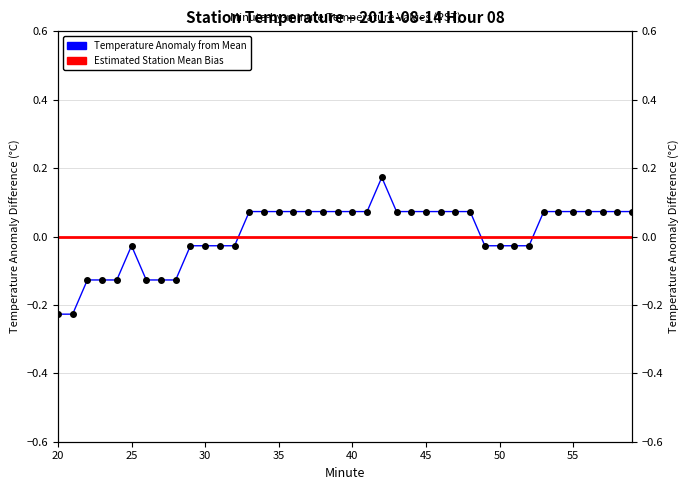

What is the value of the 27th point from the left?

0.1